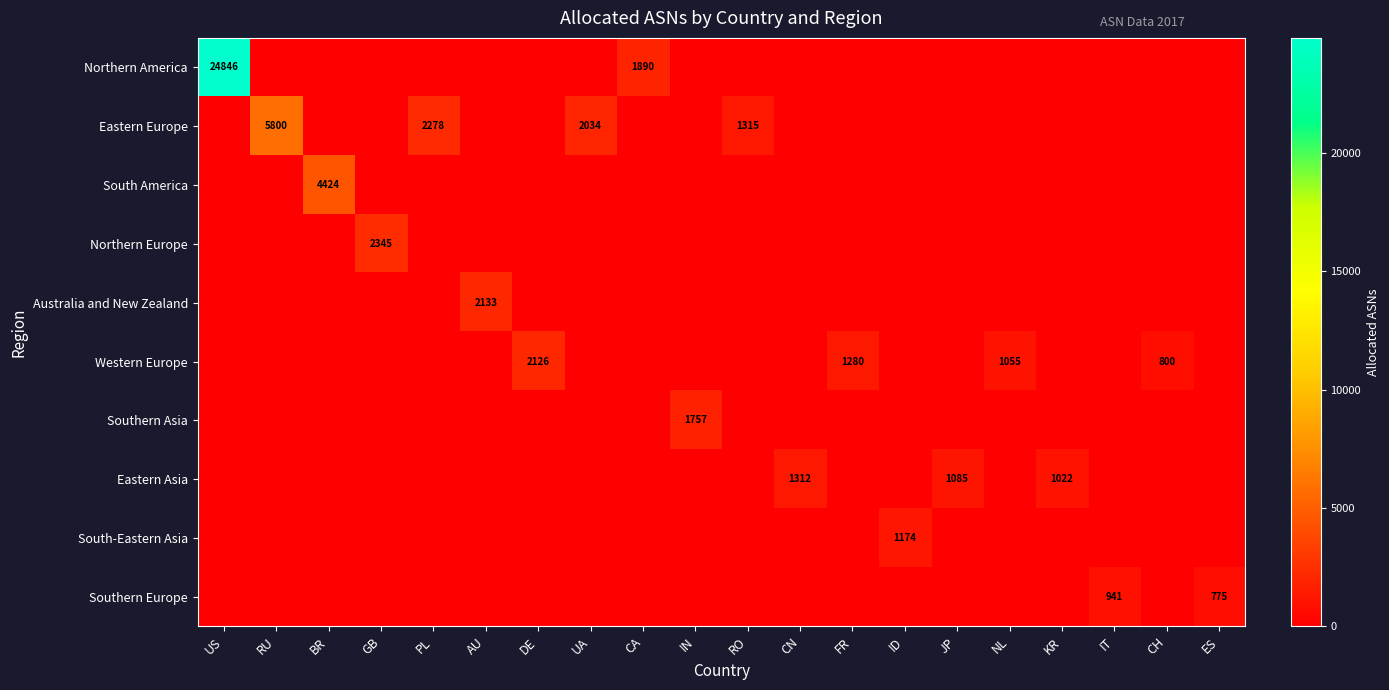

Rank the series at CN from lowest to highest value.

Northern America, Eastern Europe, South America, Northern Europe, Australia and New Zealand, Western Europe, Southern Asia, South-Eastern Asia, Southern Europe, Eastern Asia